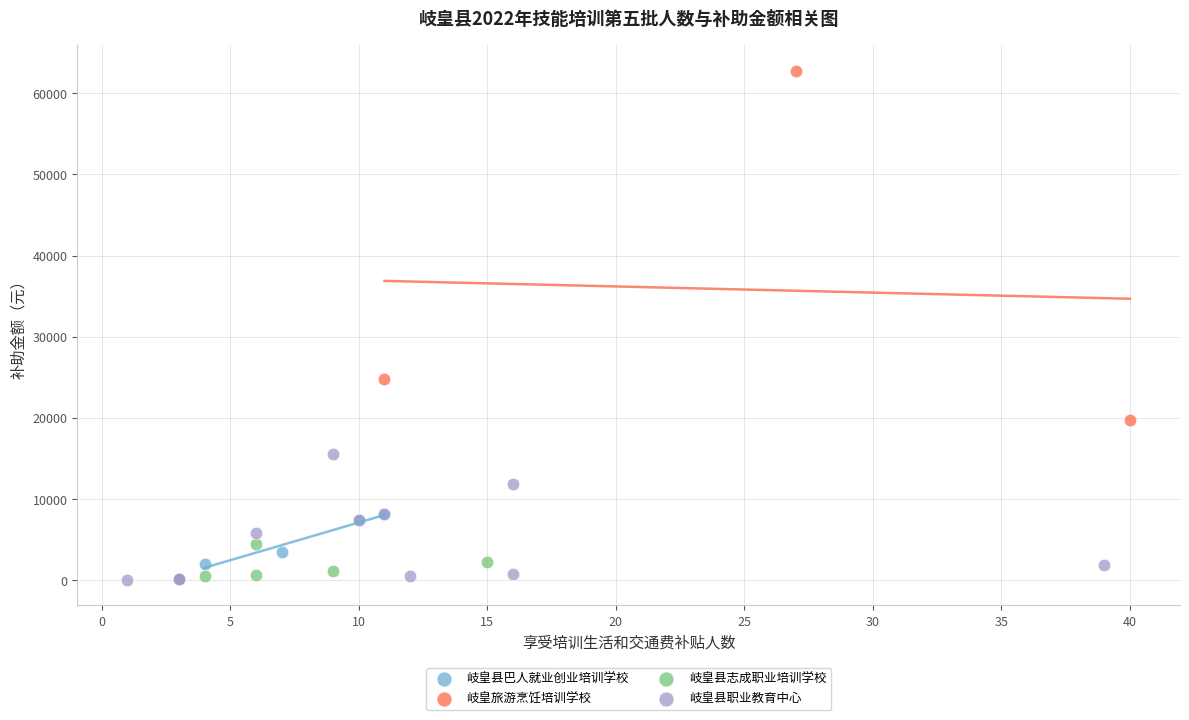

Which series has the widest spread of Y values?

岐皇旅游烹饪培训学校